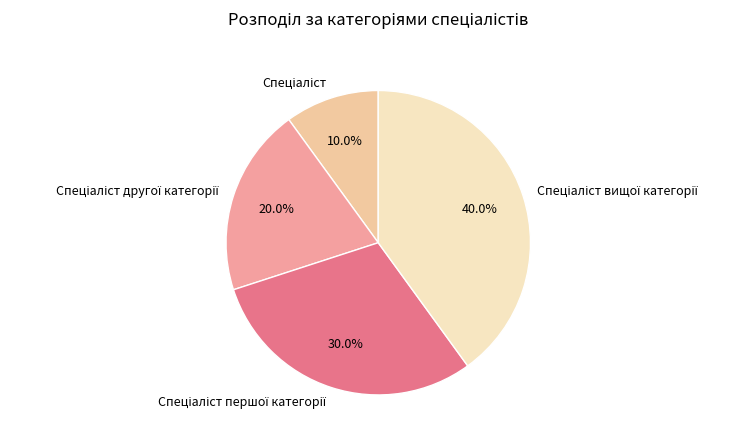

How many slices are in this pie chart?

4